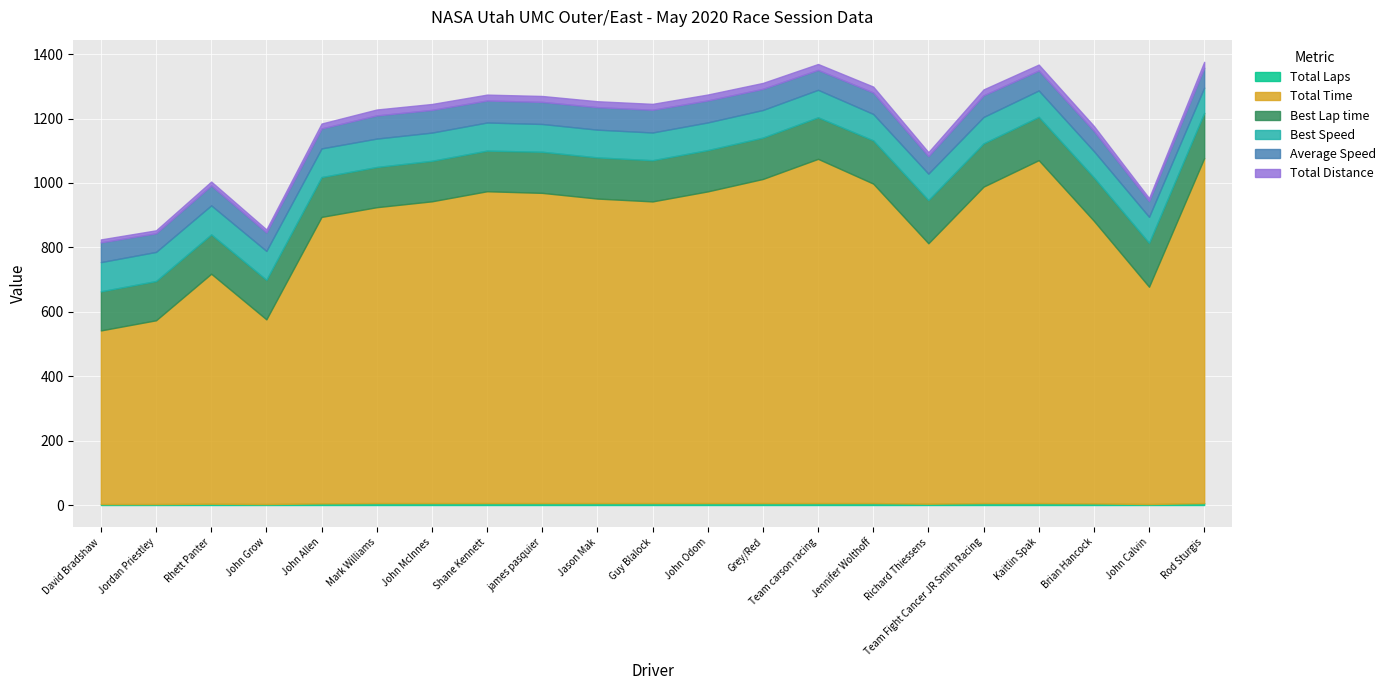

What are all the series names shown in the legend?

Total Laps, Total Time, Best Lap time, Best Speed, Average Speed, Total Distance